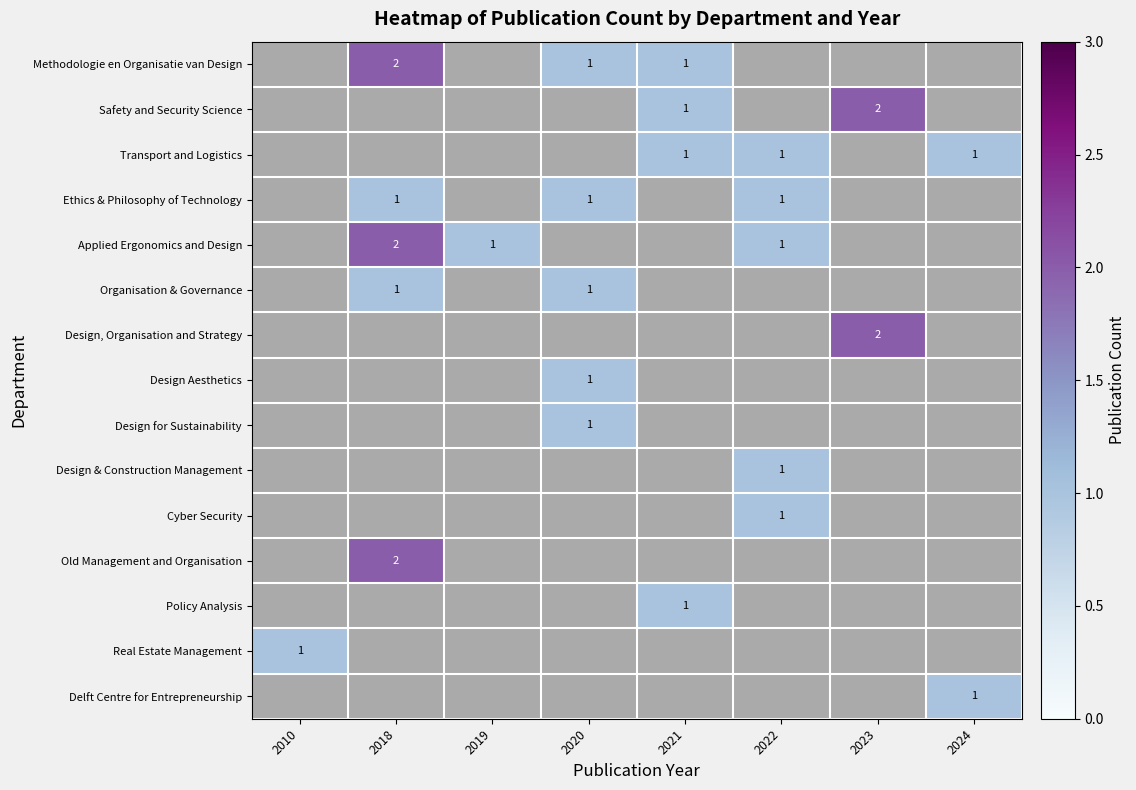

The value of Design Aesthetics at 2020 is 1. True or false?

True